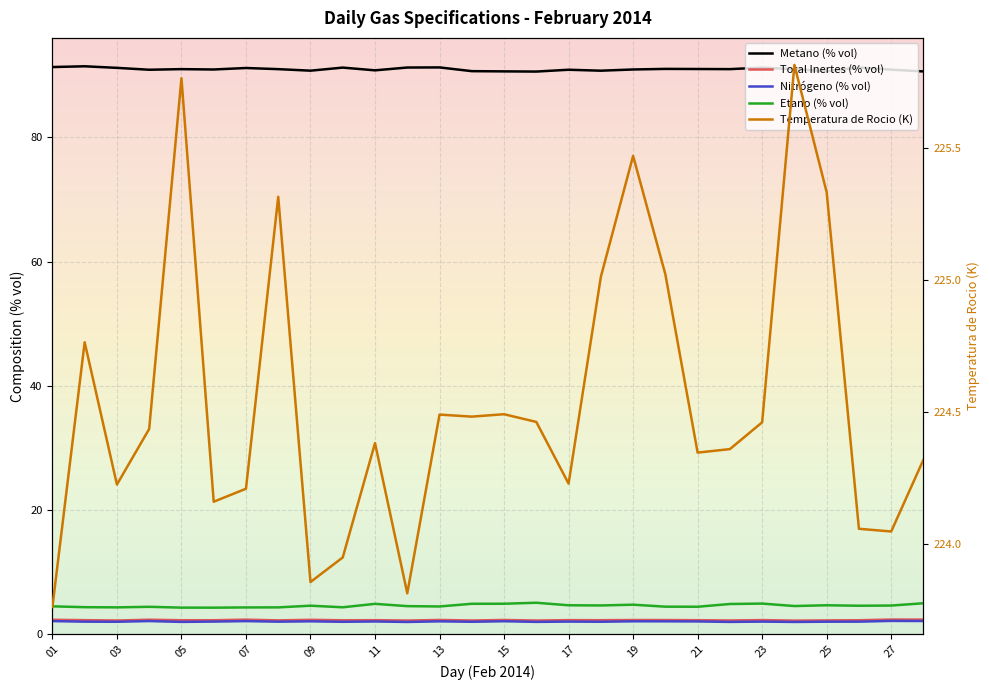

Which series has the largest total across all categories?

Temperatura de Rocio (K)